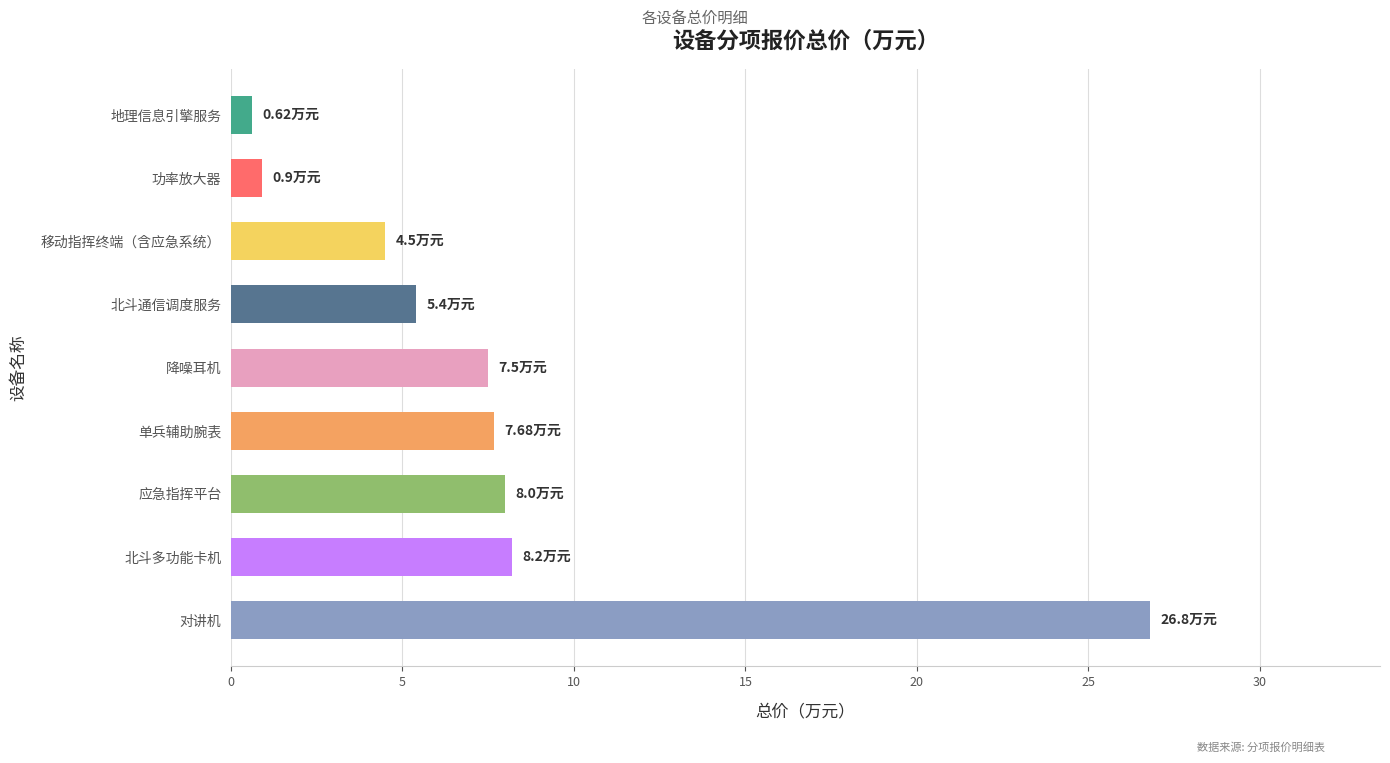

What is the change in value from 对讲机 to 移动指挥终端（含应急系统）?

-22.3